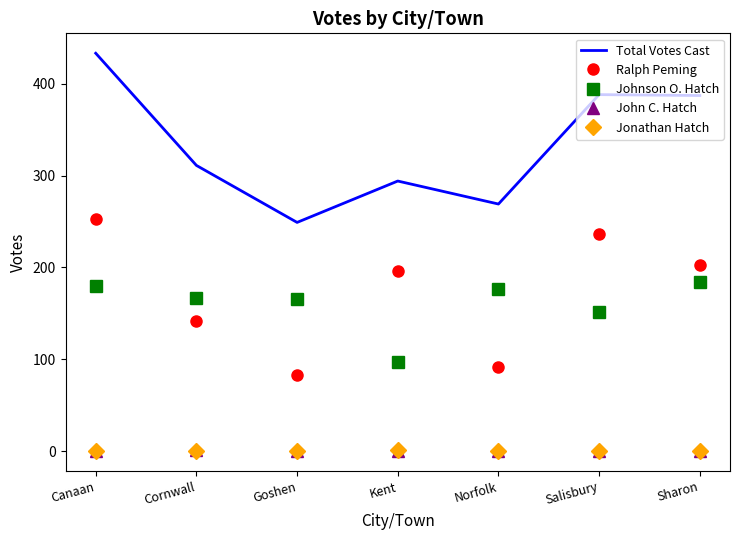

Which series has the largest range (max minus min)?

Total Votes Cast